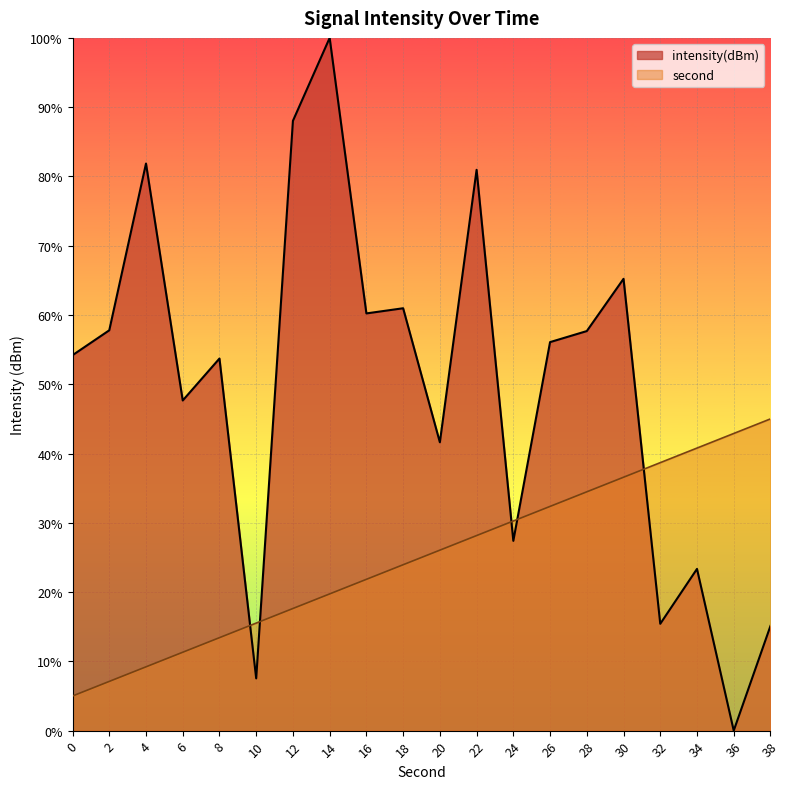

What is the maximum value for second_scaled?

45.0